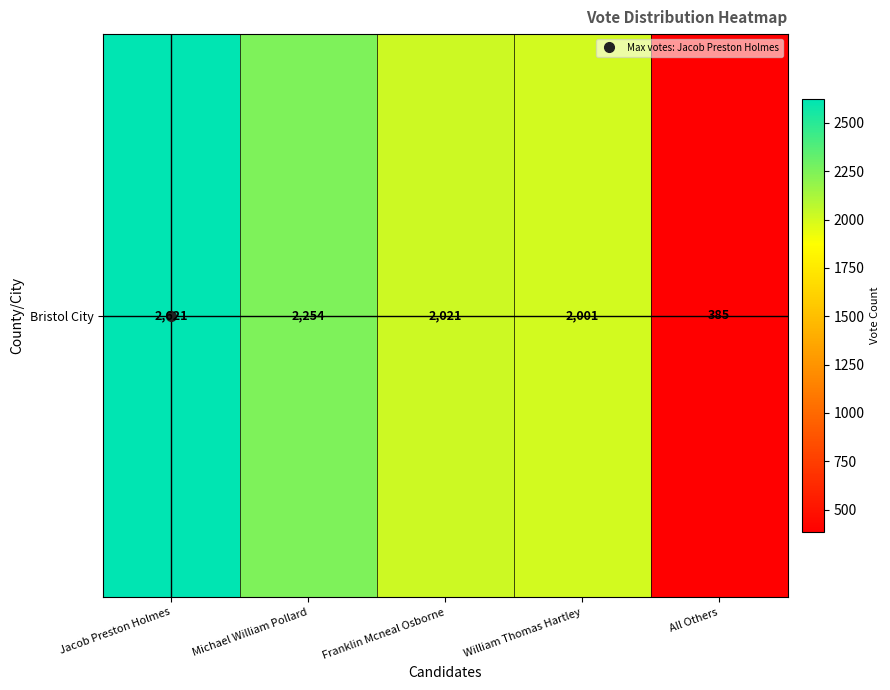

Between Jacob Preston Holmes and All Others, which is larger?

Jacob Preston Holmes